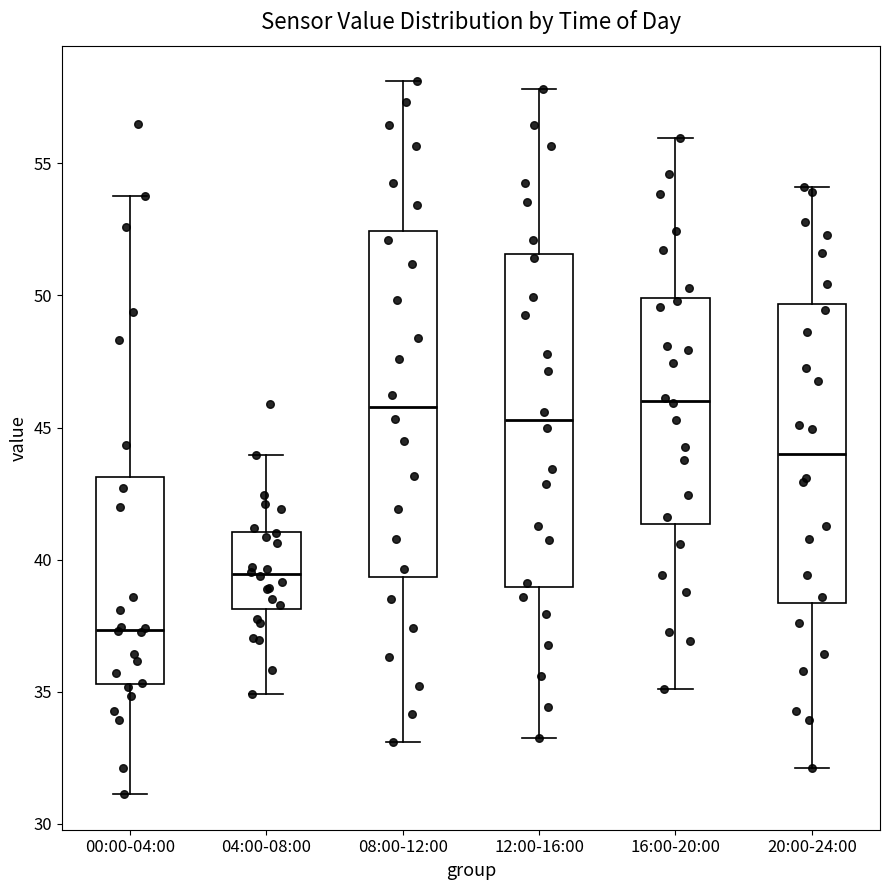

Where does the median line of the box for 20:00-24:00 sit on the y-axis? The values are not printed on the chart, so give them approximately, as read against the axis.

44.0